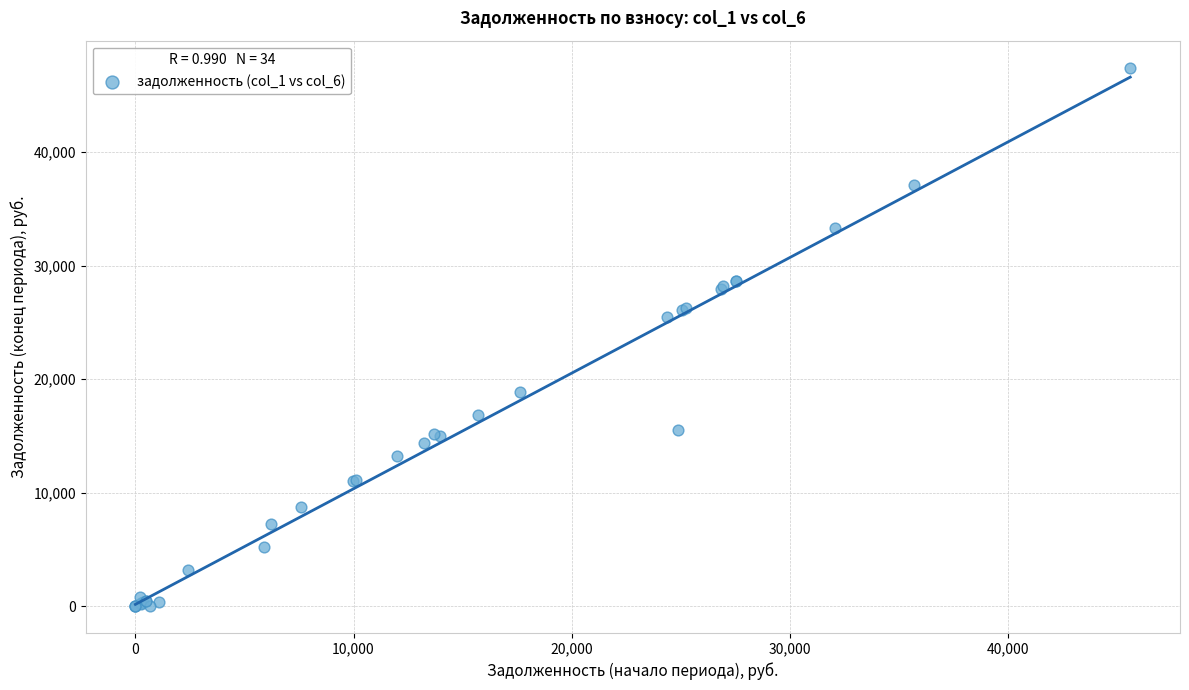

What Y value in the scatter plot is closest to 23717?

25468.0